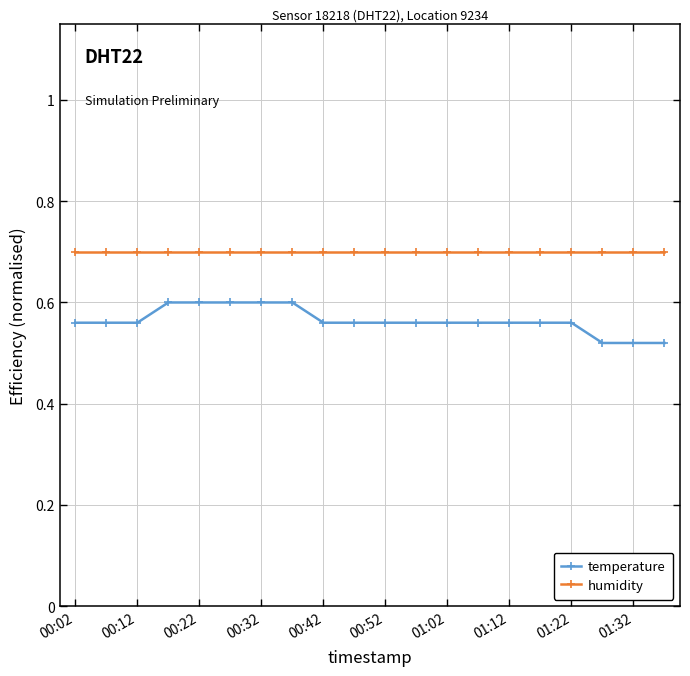

List the series in order of their overall mean, lowest first.

temperature, humidity